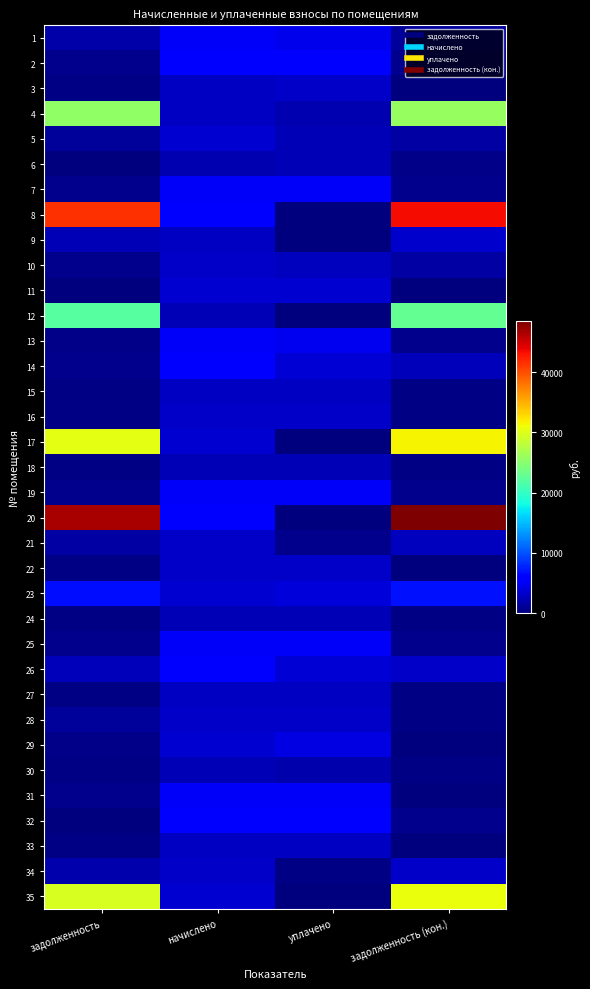

Rank the series at начислено from highest to lowest value.

8, 32, 14, 26, 20, 2, 31, 13, 19, 7, 25, 1, 11, 29, 5, 17, 23, 35, 22, 10, 28, 34, 16, 21, 33, 15, 27, 9, 4, 3, 18, 30, 12, 24, 6